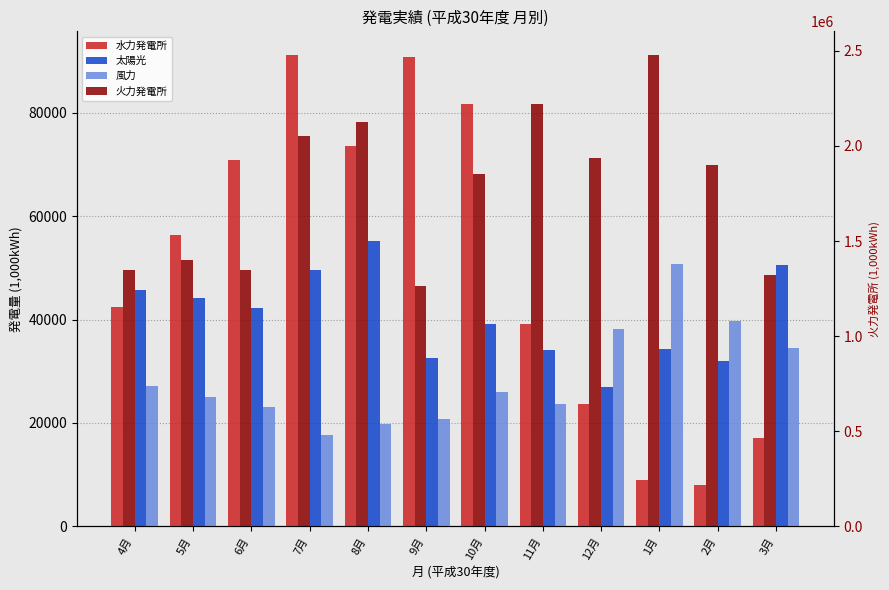

At which label does 水力発電所 reach its minimum?

2月